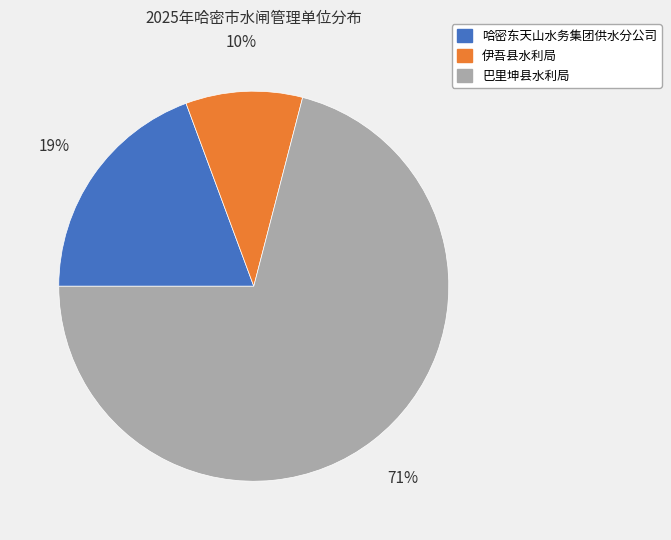

Rank the categories by value from lowest to highest.

伊吾县水利局, 哈密东天山水务集团供水分公司, 巴里坤县水利局